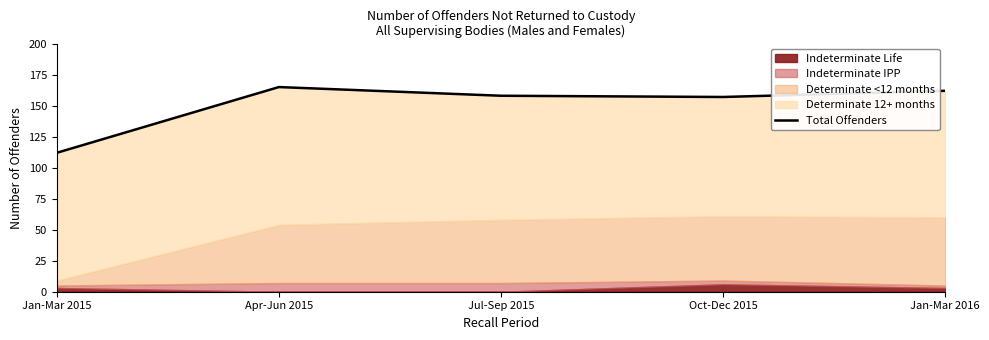

Where does the data first go above 158?

Apr-Jun 2015